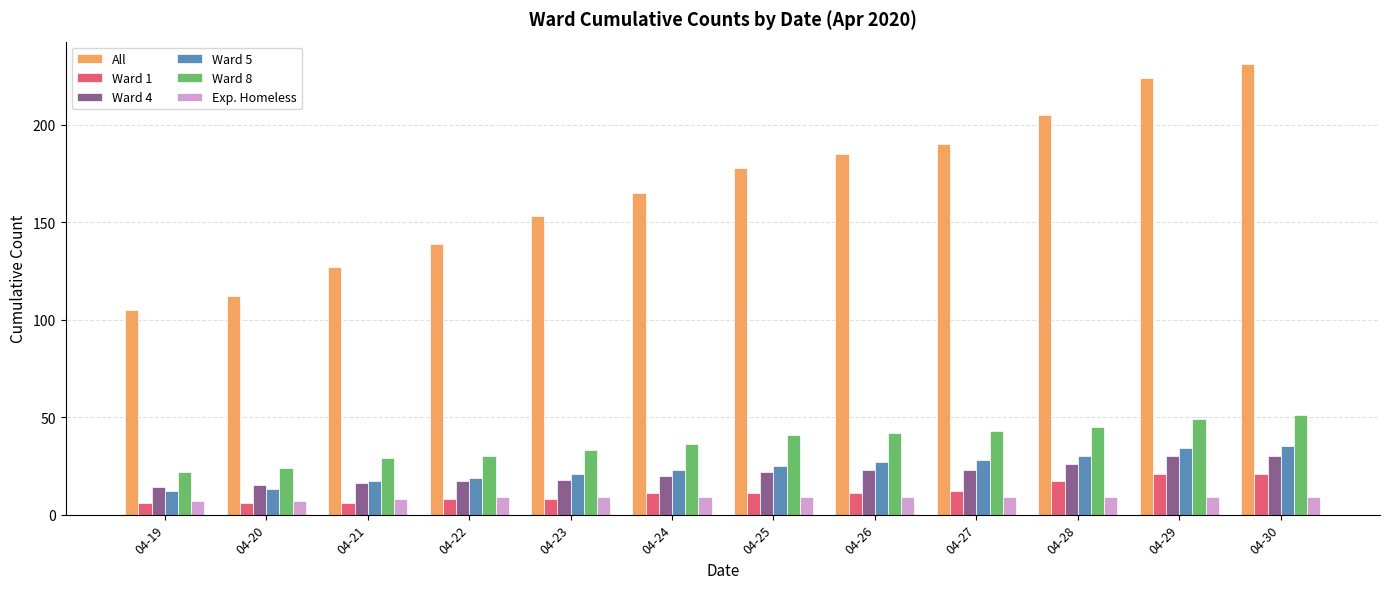

Between 04-23 and 04-27, which series saw the biggest shift?

All